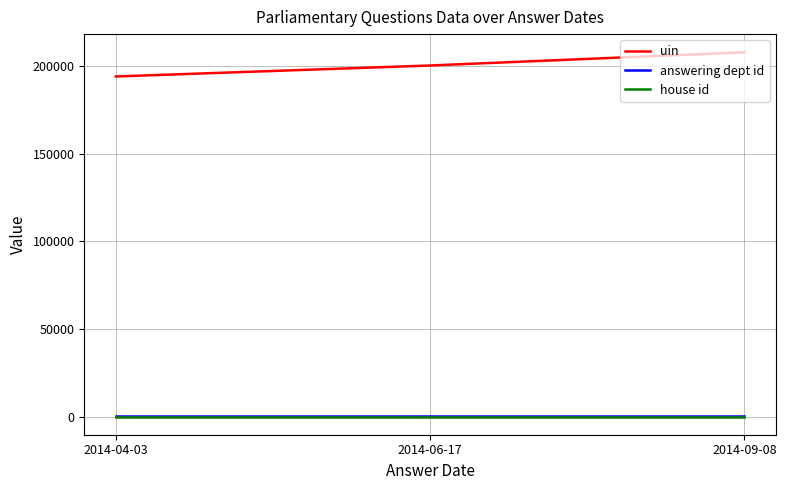

What is the minimum value for house id?

1